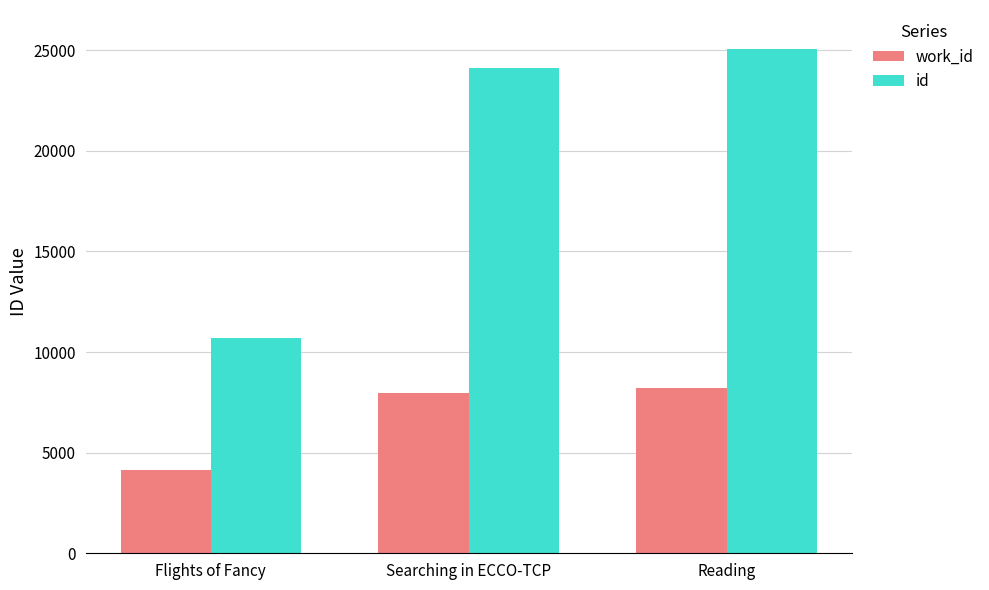

How many data points does each series have?

3